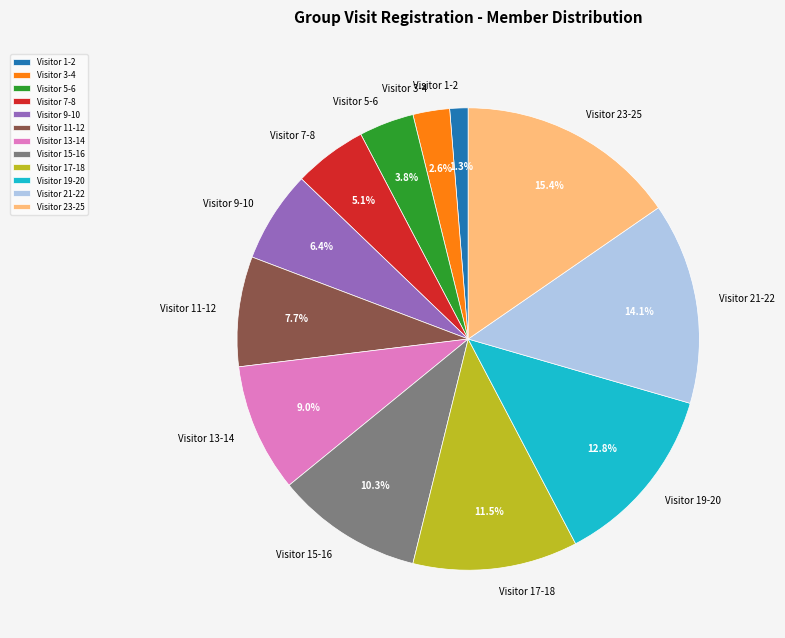

Rank the categories by value from highest to lowest.

Visitor 23-25, Visitor 21-22, Visitor 19-20, Visitor 17-18, Visitor 15-16, Visitor 13-14, Visitor 11-12, Visitor 9-10, Visitor 7-8, Visitor 5-6, Visitor 3-4, Visitor 1-2